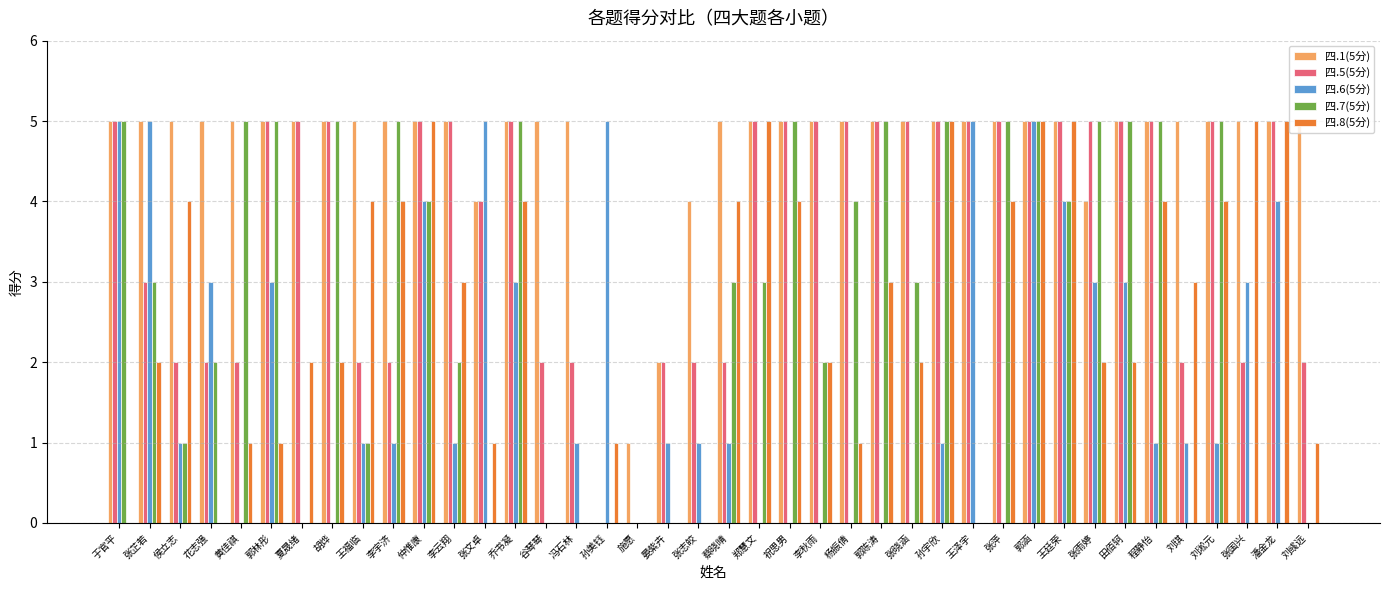

What is the maximum value shown in the chart?

5